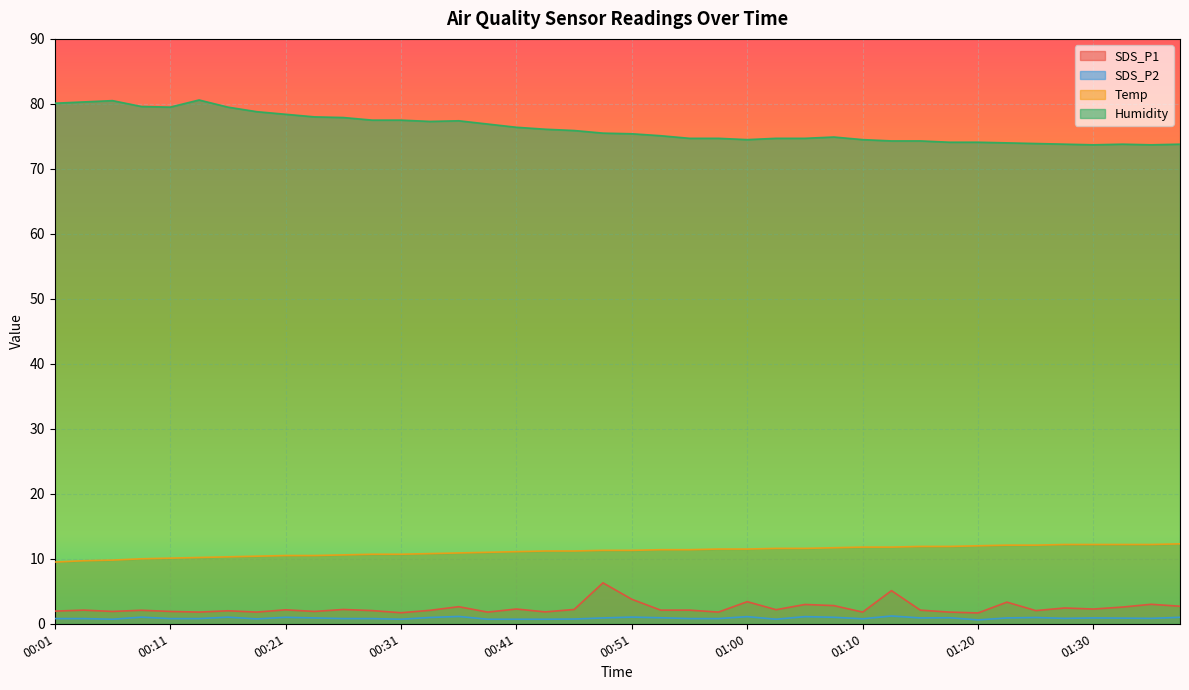

What is the maximum value for SDS_P1?

6.3